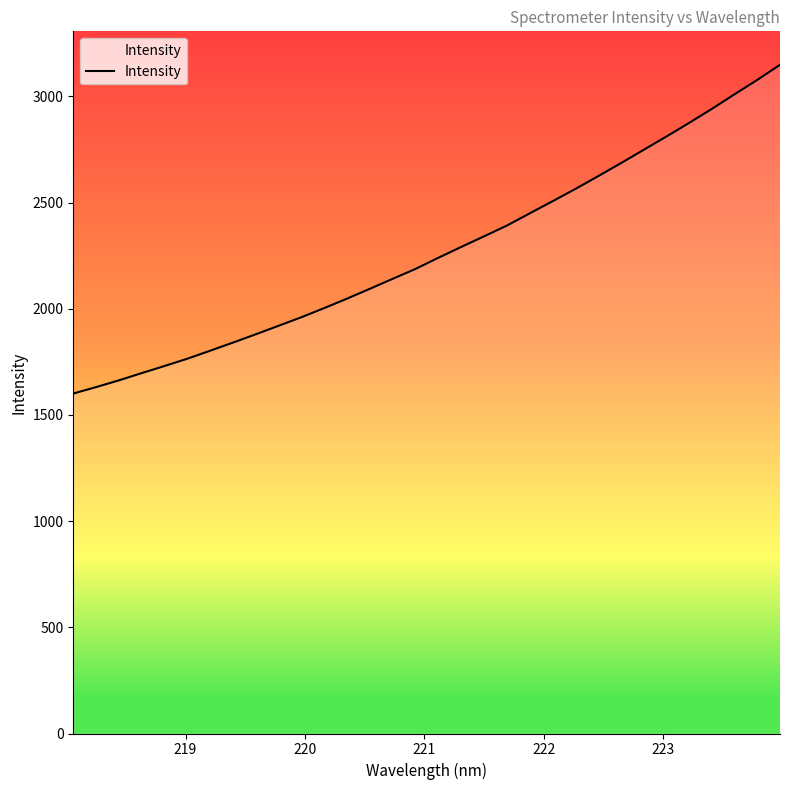

What is the difference between the maximum and minimum values?

1548.3